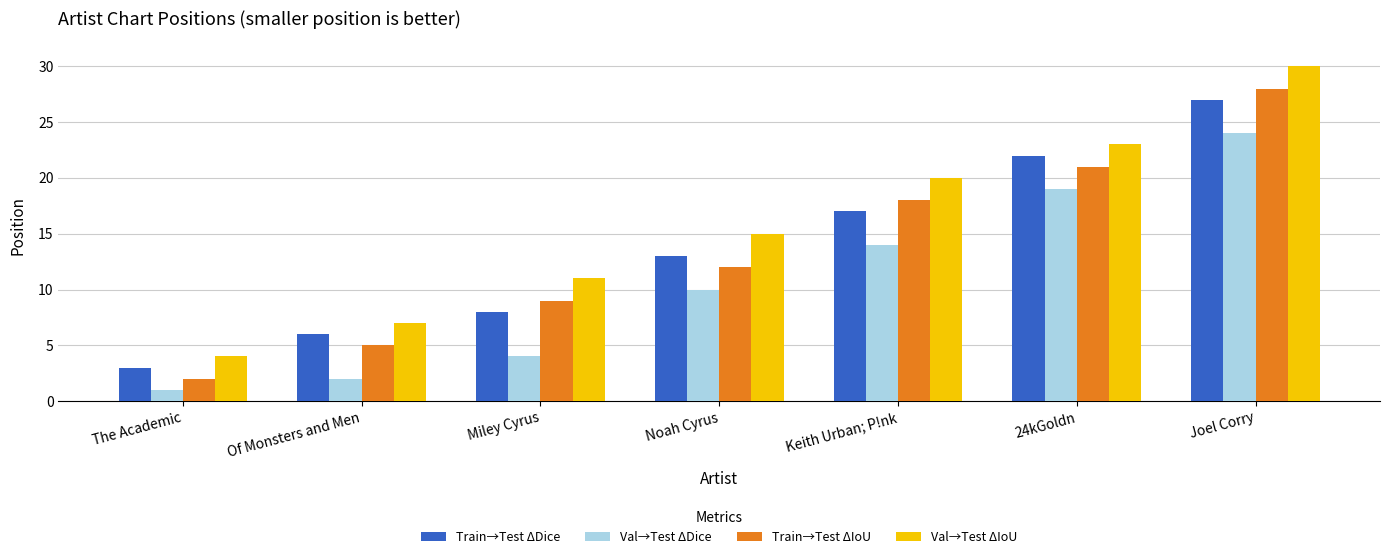

What is the difference between the highest and lowest values at Keith Urban; P!nk?

6